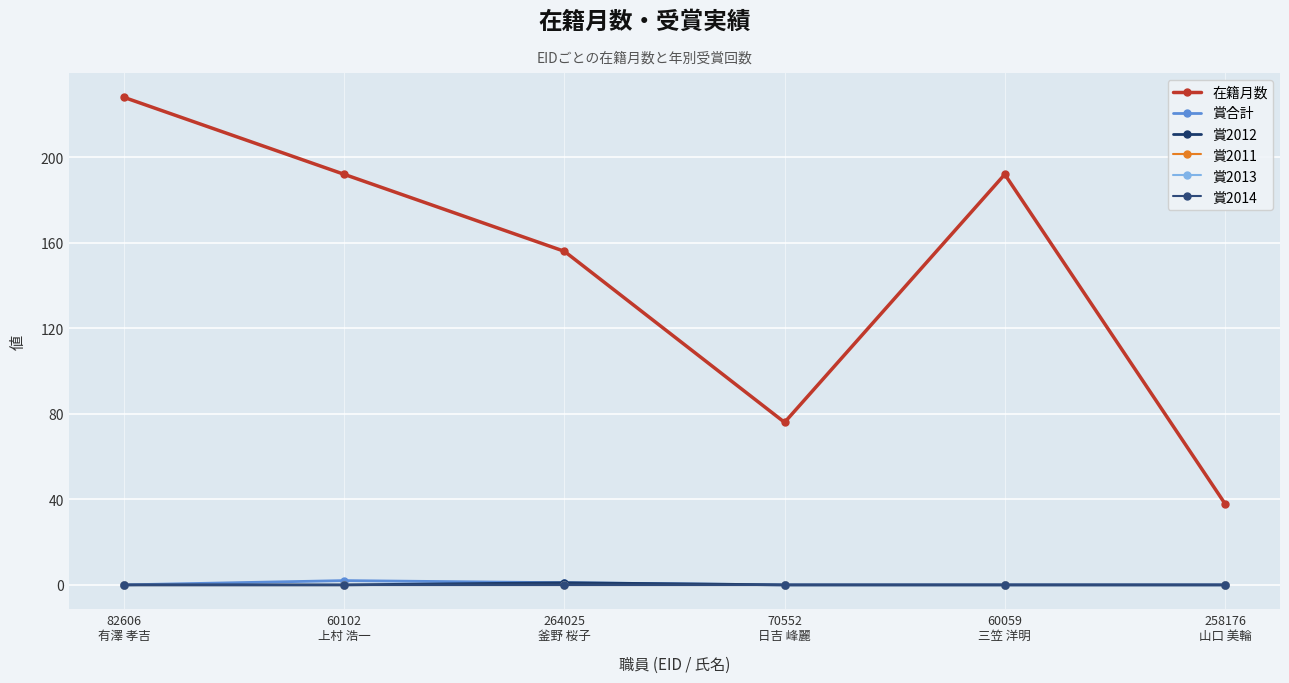

Is this an area chart (filled region under the line)?

No